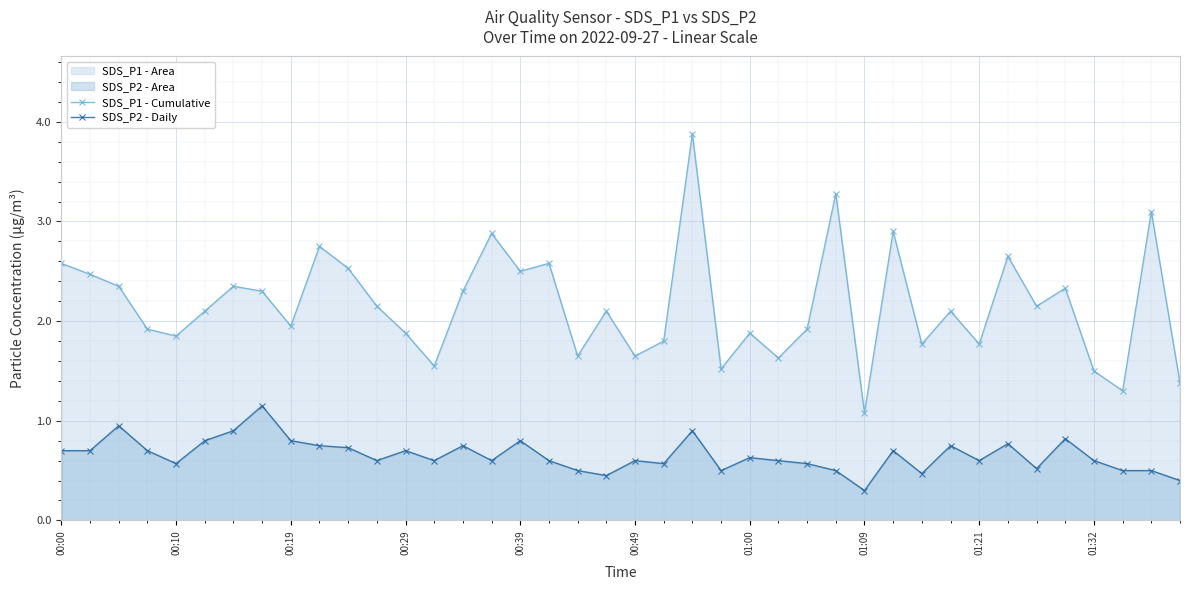

Which series has the largest range (max minus min)?

SDS_P1 - Cumulative